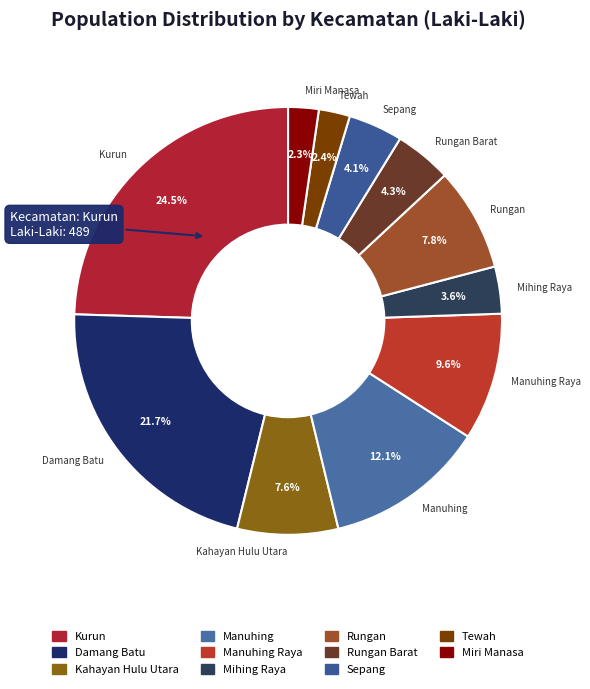

Which category has the biggest portion of the pie?

Kurun